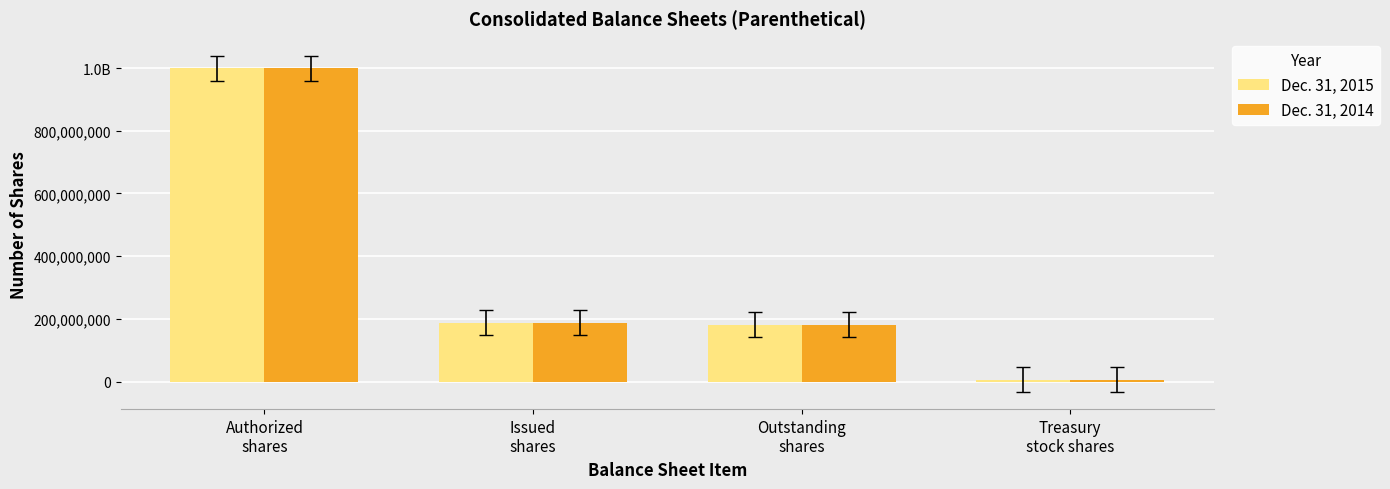

What are all the series names shown in the legend?

Dec. 31, 2015, Dec. 31, 2014